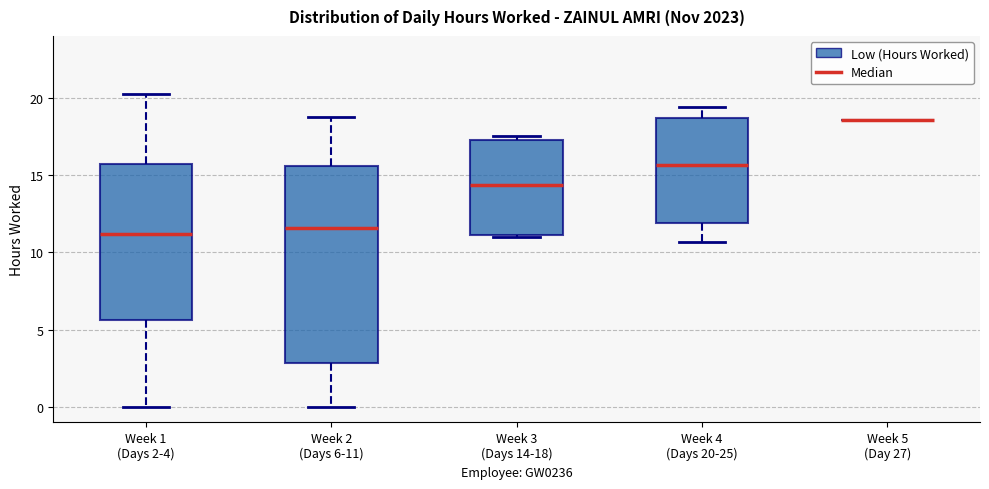

Comparing the boxes themselves (not the whiskers), which one is the tallest?

Week 2 (Days 6-11)